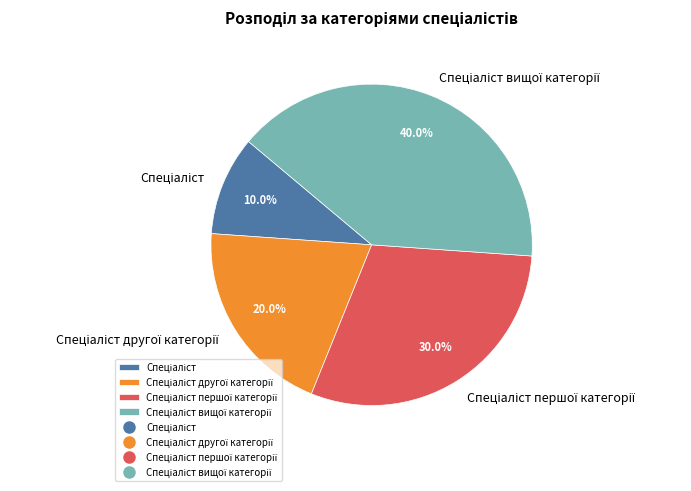

Is it true that Спеціаліст першої категорії is 41% of the pie?

False